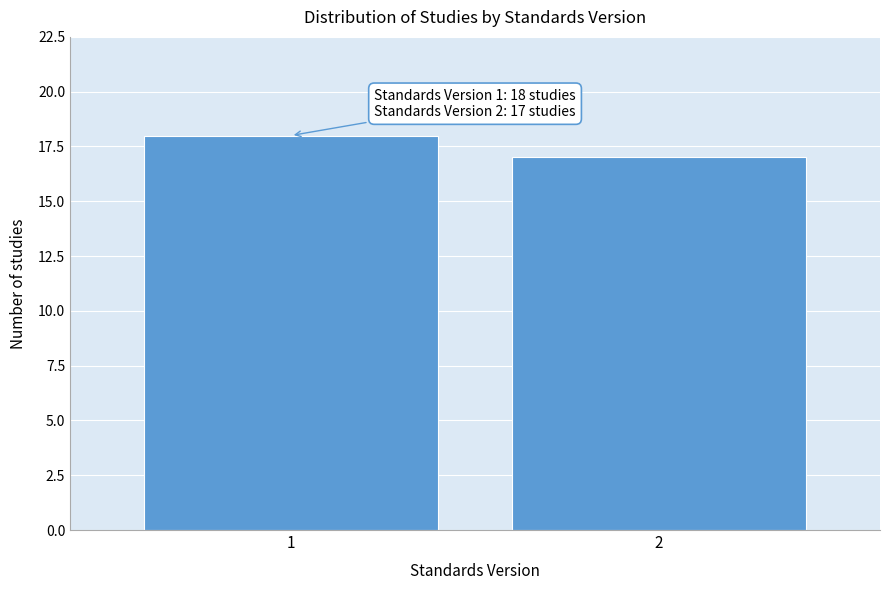

Reading left to right, what are all the values shown in this chart?

18	17